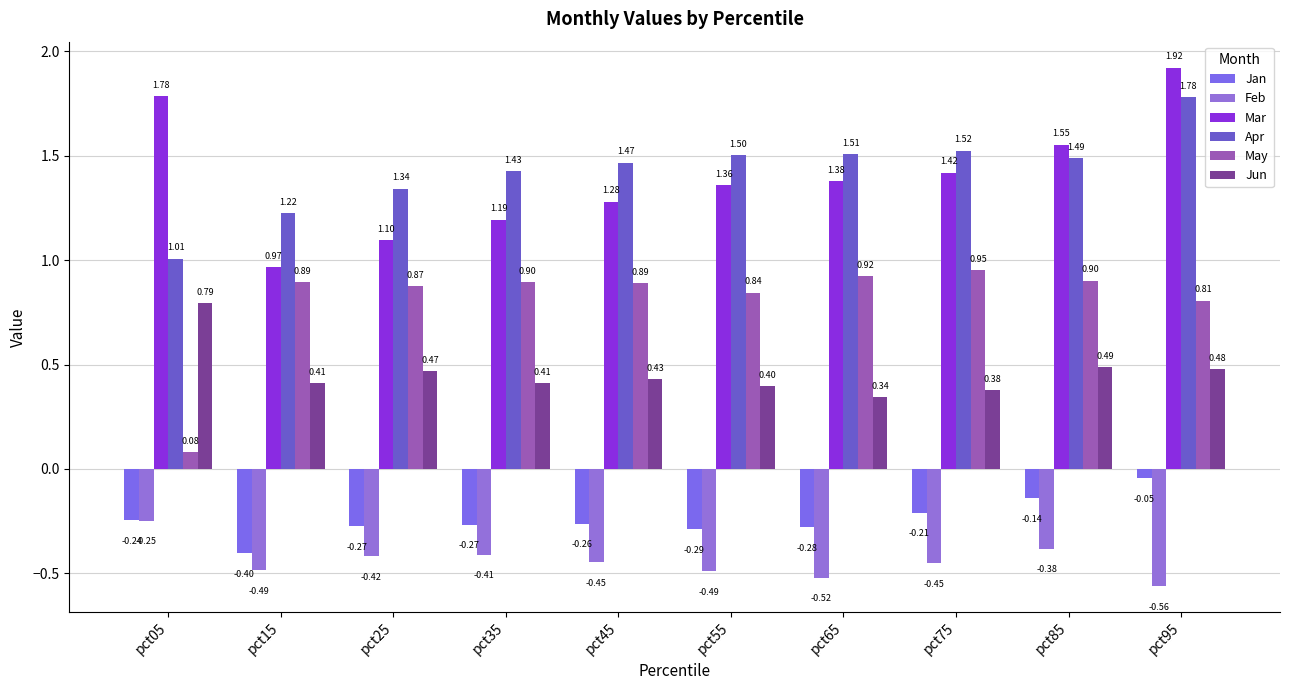

True or false: Jun has a value of 0.1 at pct65.

False